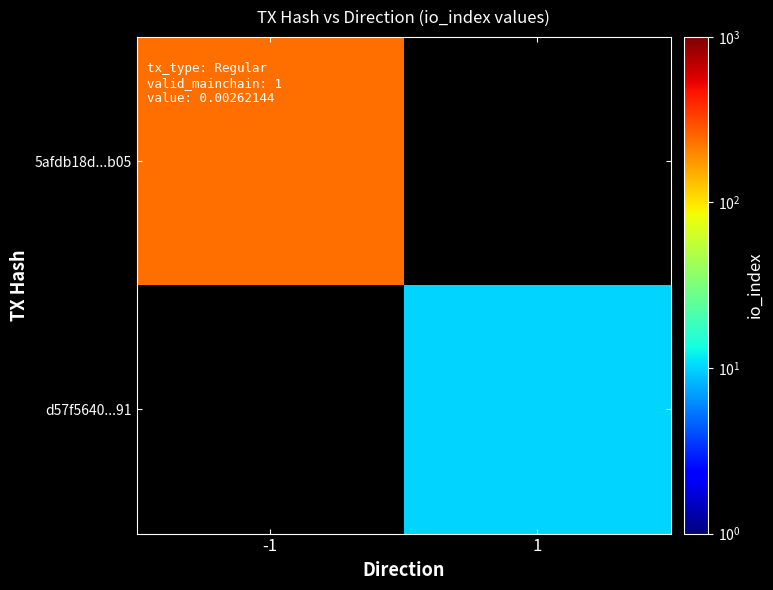

Is the value of 5afdb18d...b05 at -1 greater than the value of d57f5640...91 at 1?

Yes